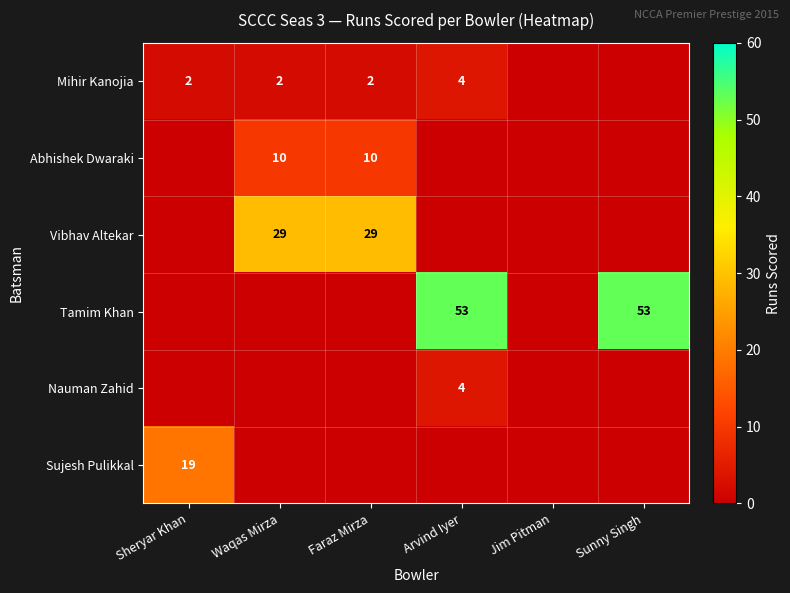

The Nauman Zahid series shows 2 at Arvind Iyer. True or false?

False